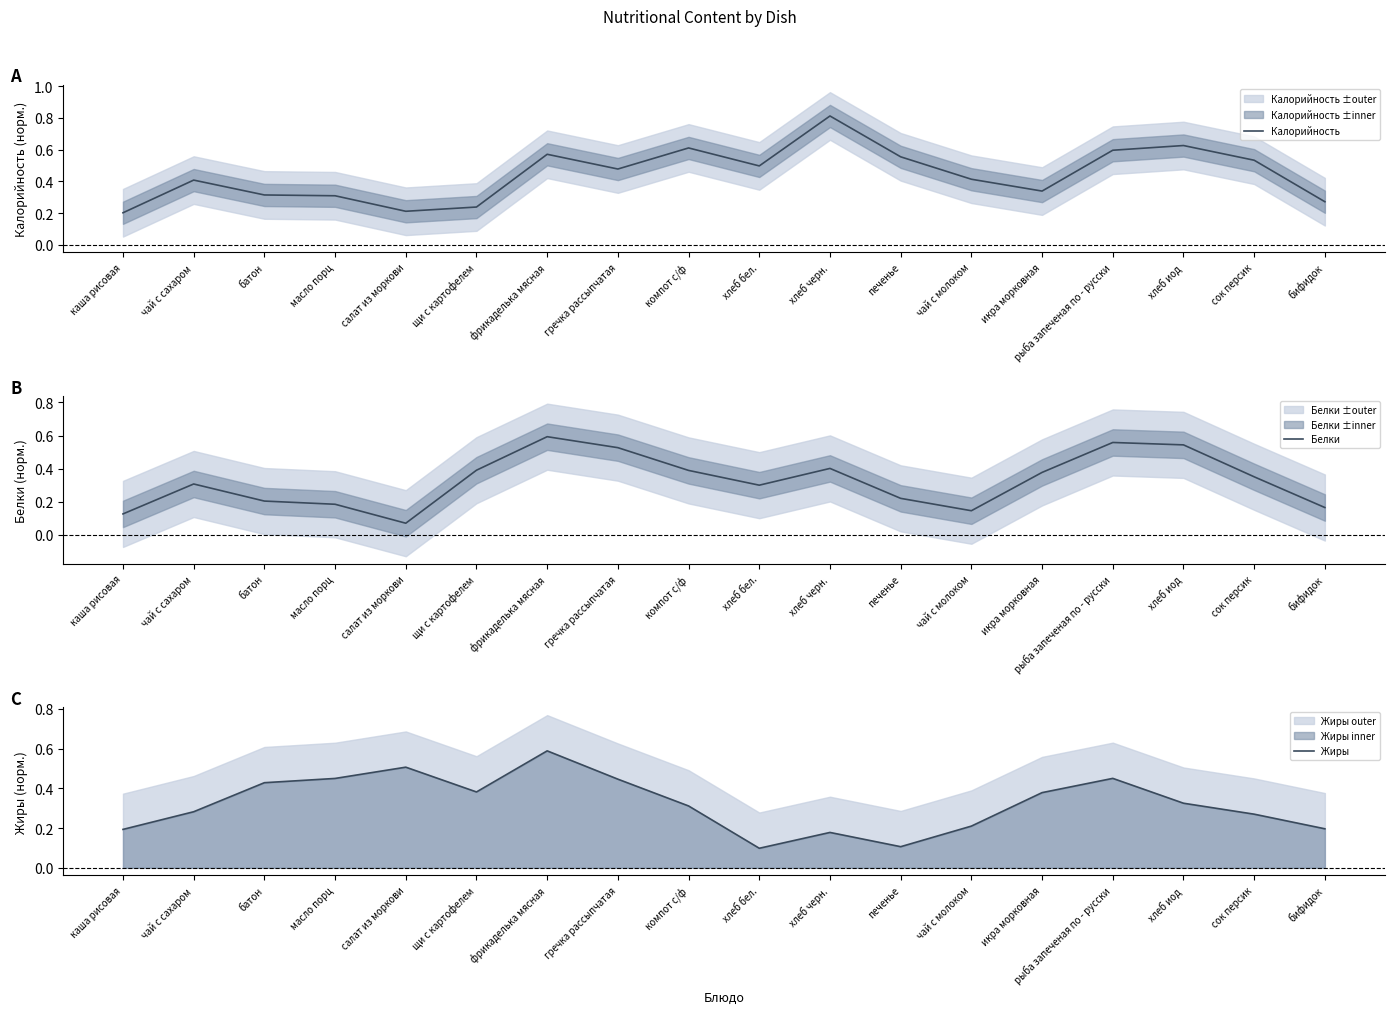

What is the sum of the Калорийность values at икра морковная and фрикаделька мясная?

0.9